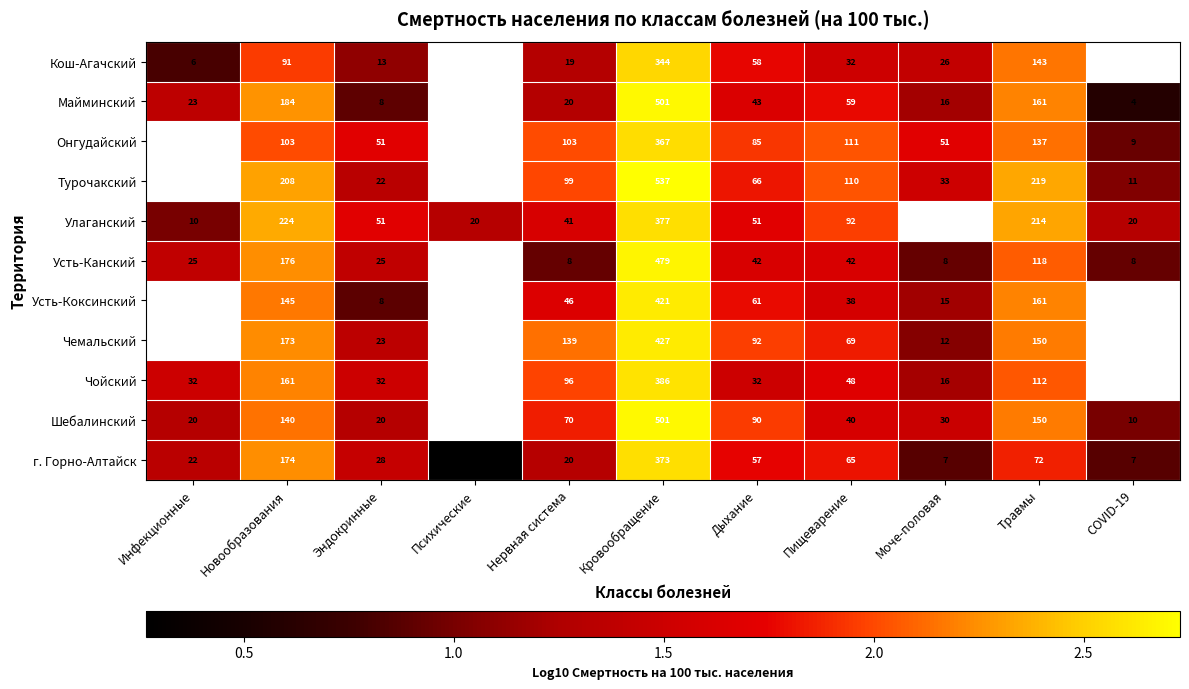

Is the value of г. Горно-Алтайск at Новообразования greater than the value of Майминский at Инфекционные?

Yes